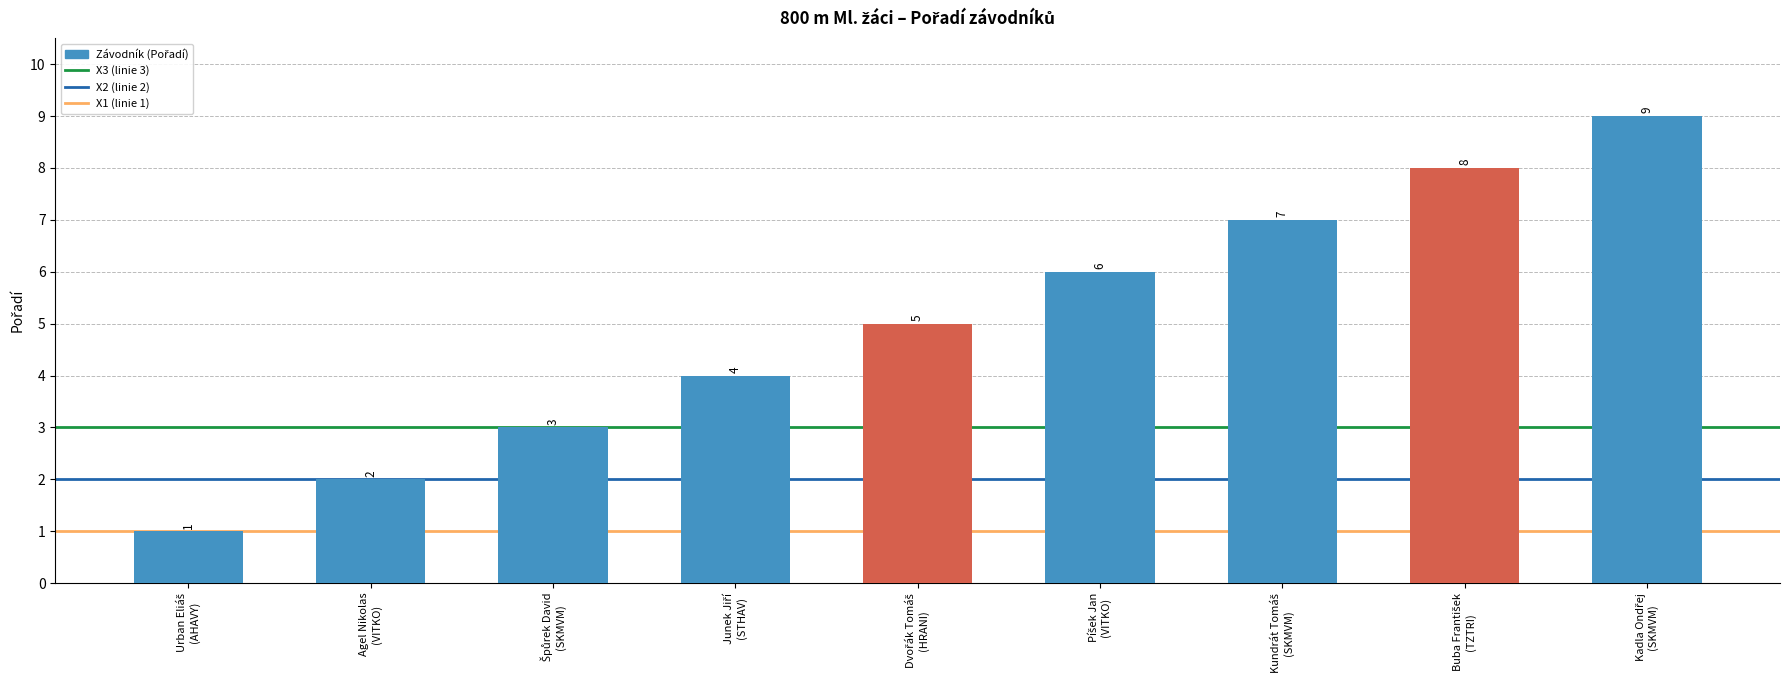

Count the values in the range 3 to 7.

5